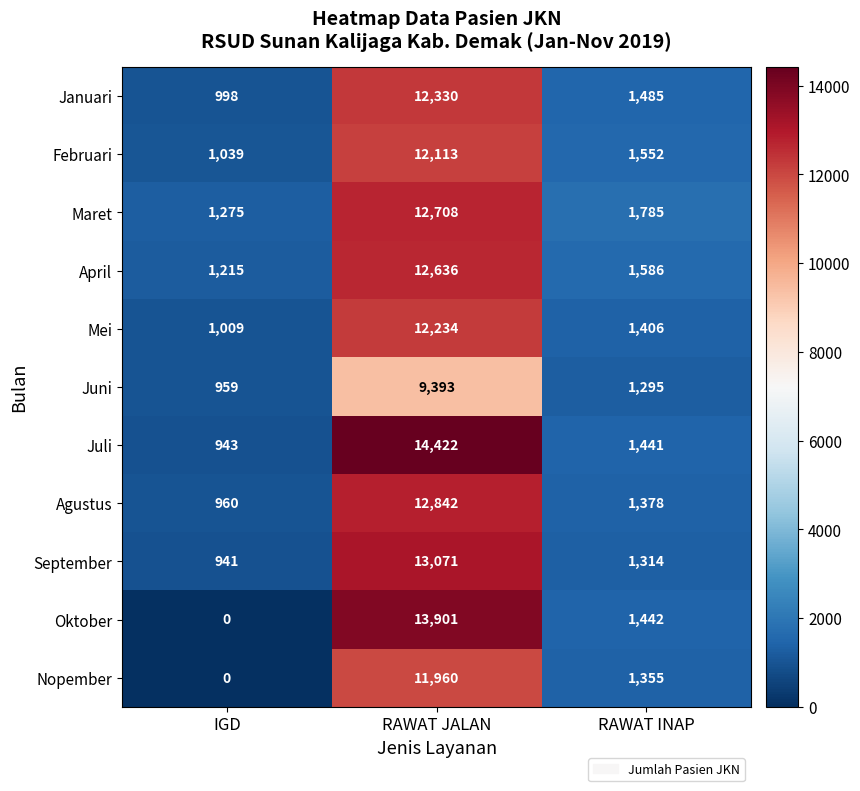

Count the number of categories in the chart.

3